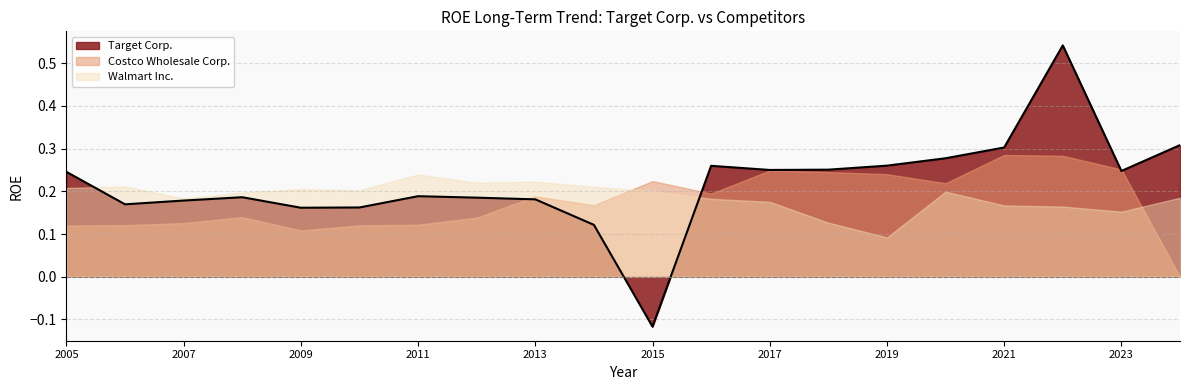

Reading left to right, list all the values displayed in this chart.

Target Corp.: 0.2	0.2	0.2	0.2	0.2	0.2	0.2	0.2	0.2	0.1	-0.1	0.3	0.2	0.3	0.3	0.3	0.3	0.5	0.2	0.3
Costco Wholesale Corp.: 0.1	0.1	0.1	0.1	0.1	0.1	0.1	0.1	0.2	0.2	0.2	0.2	0.2	0.2	0.2	0.2	0.3	0.3	0.3	0.0
Walmart Inc.: 0.2	0.2	0.2	0.2	0.2	0.2	0.2	0.2	0.2	0.2	0.2	0.2	0.2	0.1	0.1	0.2	0.2	0.2	0.2	0.2